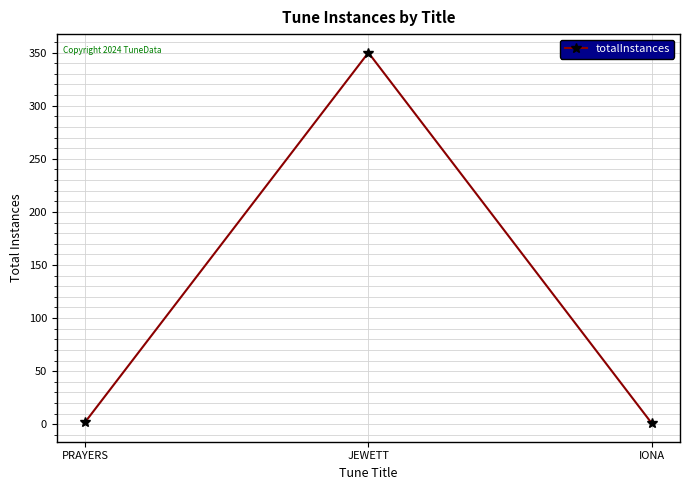

What is the average value?

118